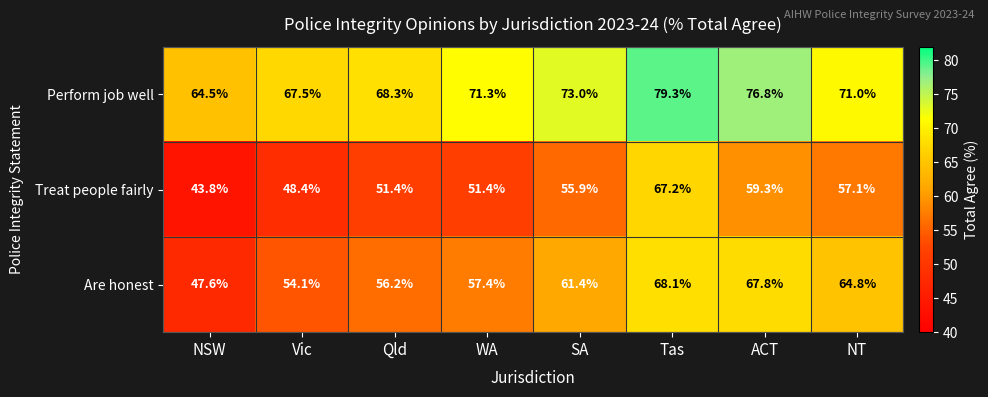

At which category is the sum across all series the highest?

Tas